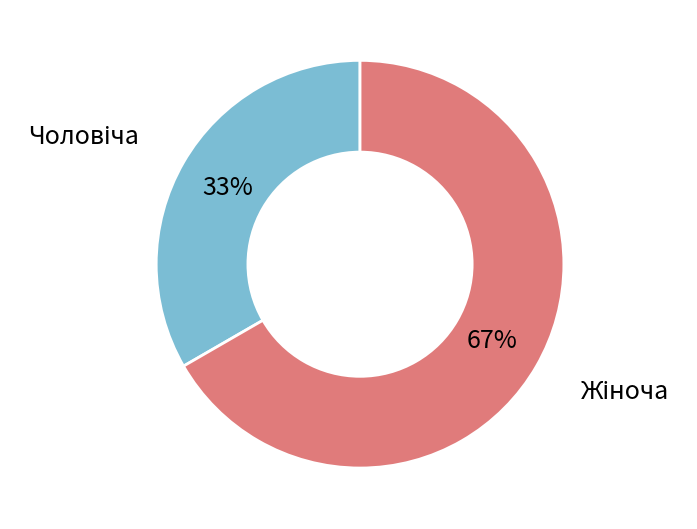

Is there any slice that represents more than half of the pie?

Yes